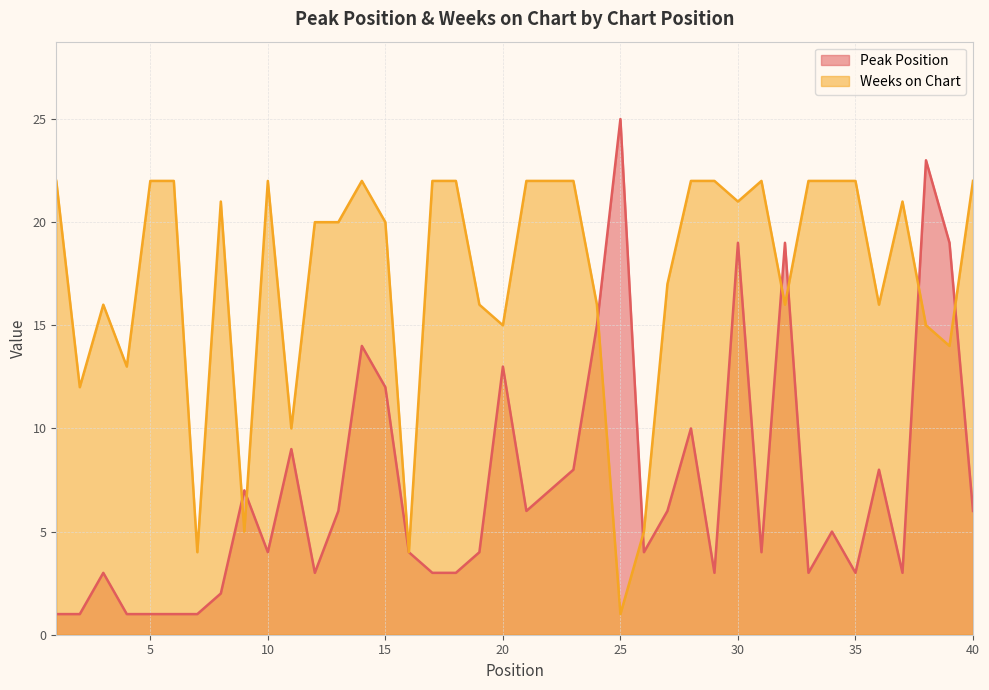

Rank the series by their maximum value, from highest to lowest.

Peak Position, Weeks on Chart